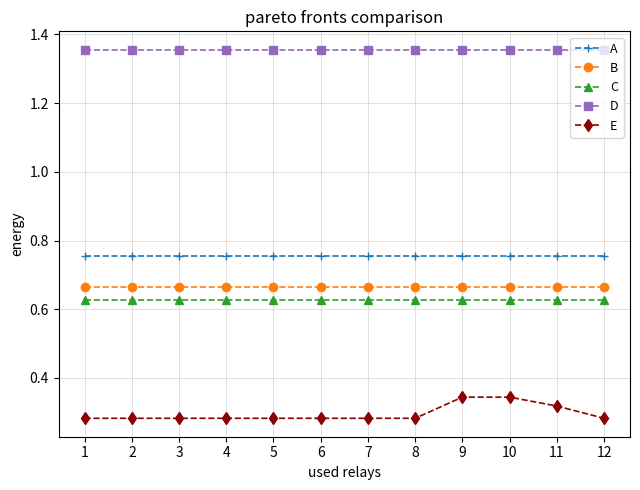

What is the sum of all S values?

16.3